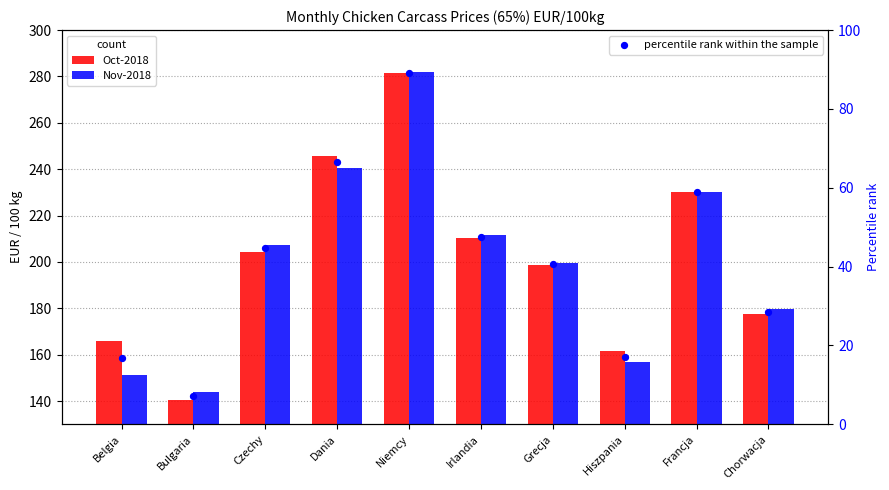

Which series reaches the minimum Y coordinate?

percentile rank within the sample